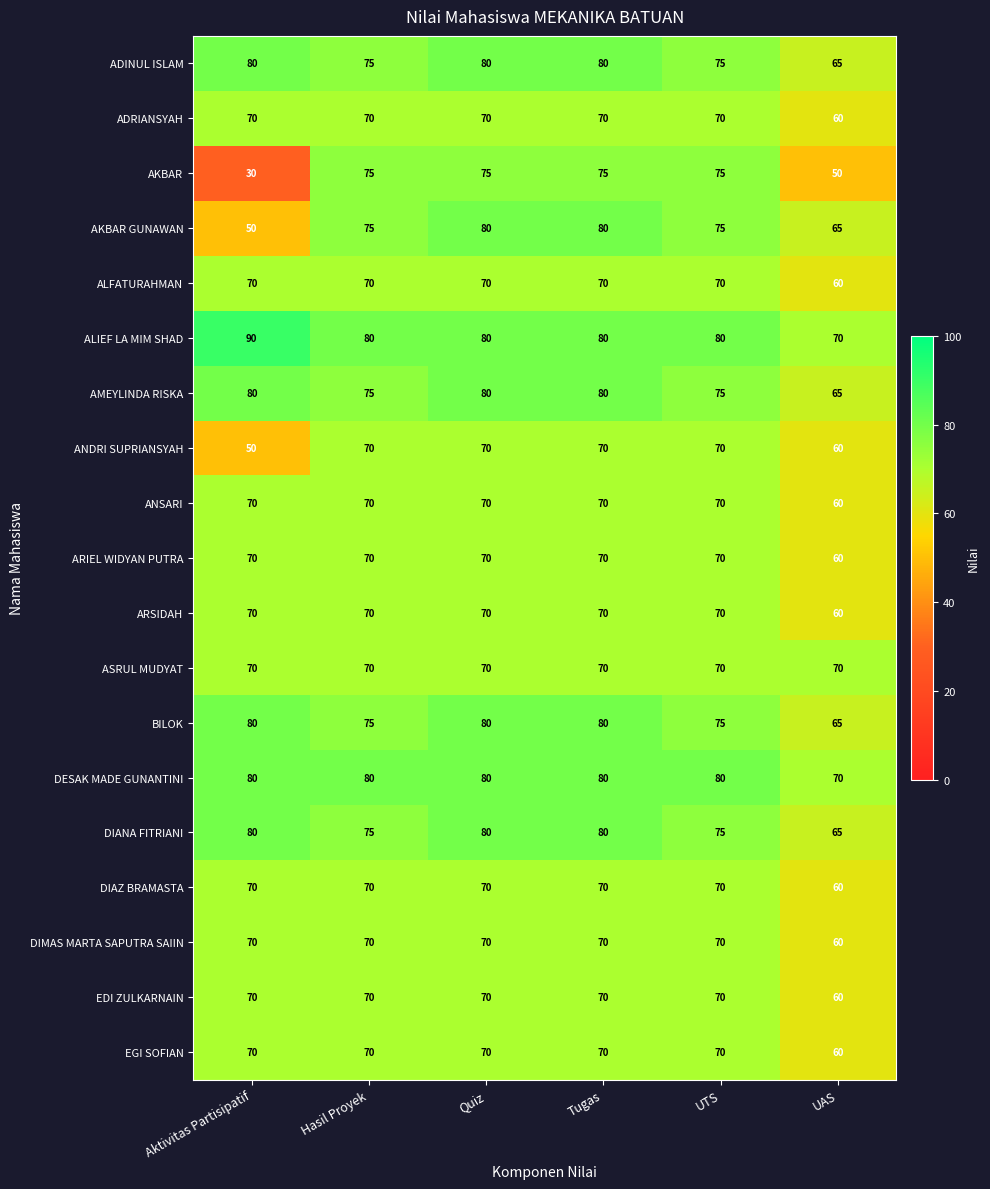

The DIAZ BRAMASTA series shows 70 at Aktivitas Partisipatif. True or false?

True